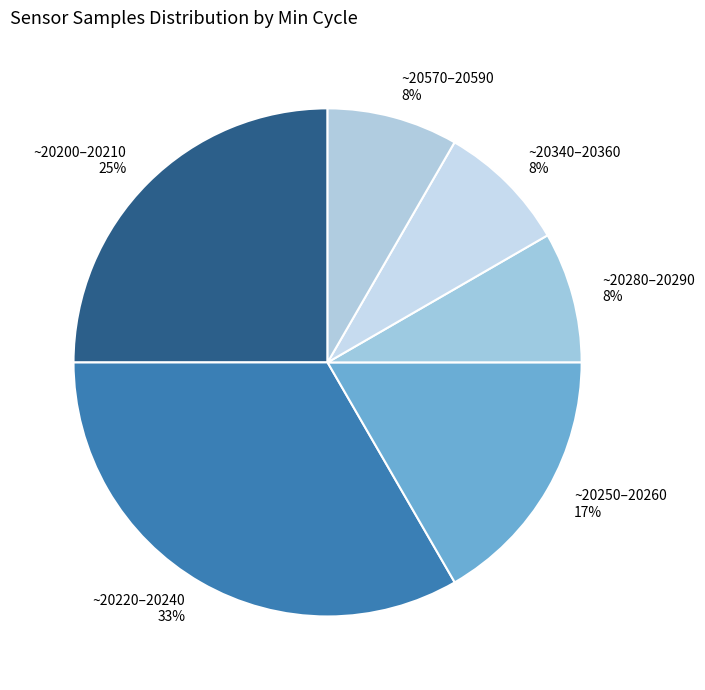

Count the number of slices in the pie.

6